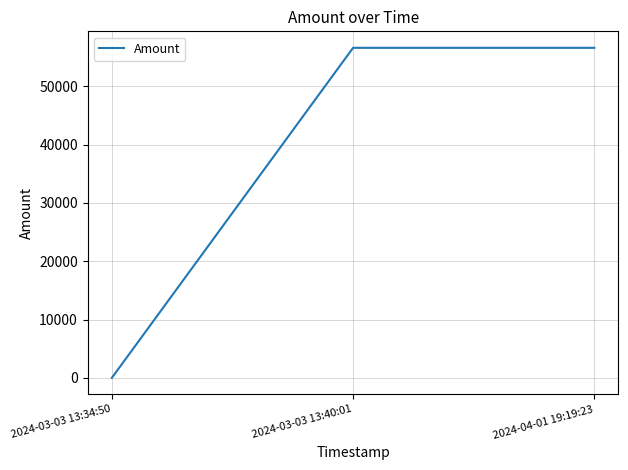

Which category has the lowest value across all series?

2024-03-03 13:34:50